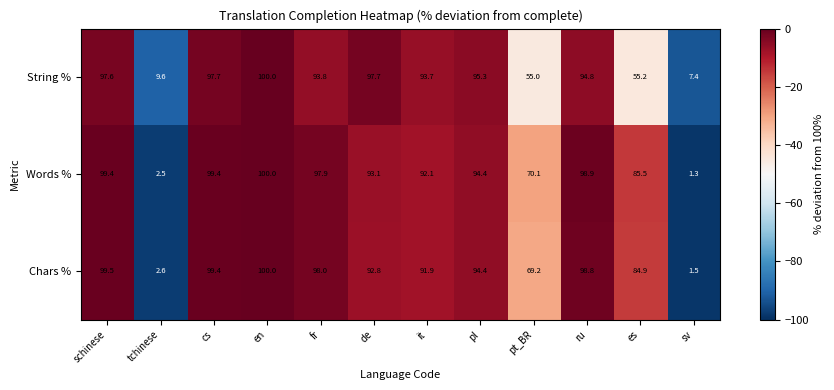

What is the sum of all Words % values?

934.6